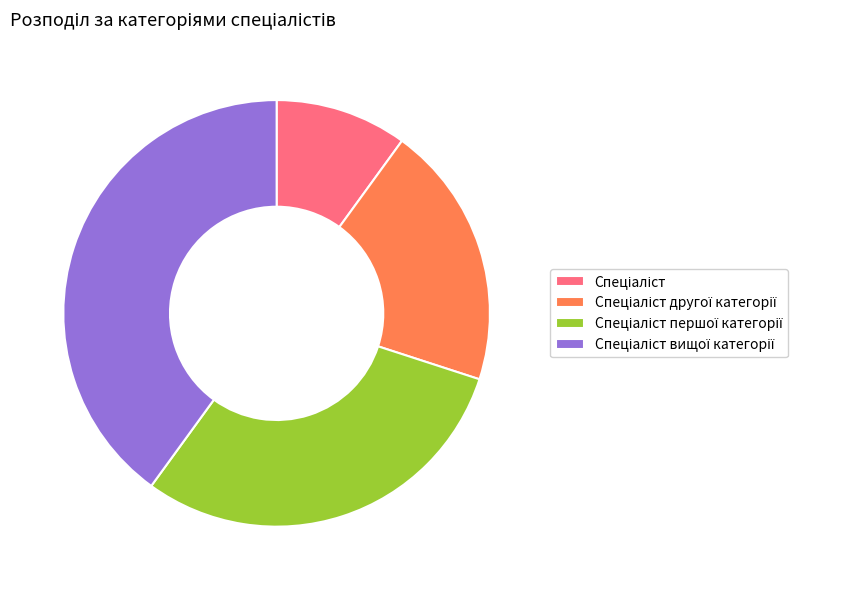

Does any single category account for the majority?

No